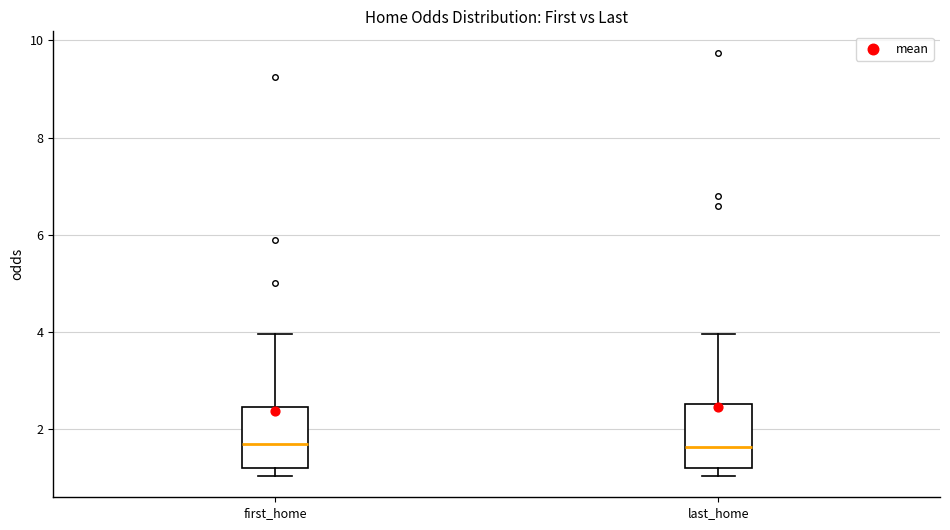

Where is the lower edge of the box for first_home on the y-axis? The values are not printed on the chart, so give them approximately, as read against the axis.

1.2